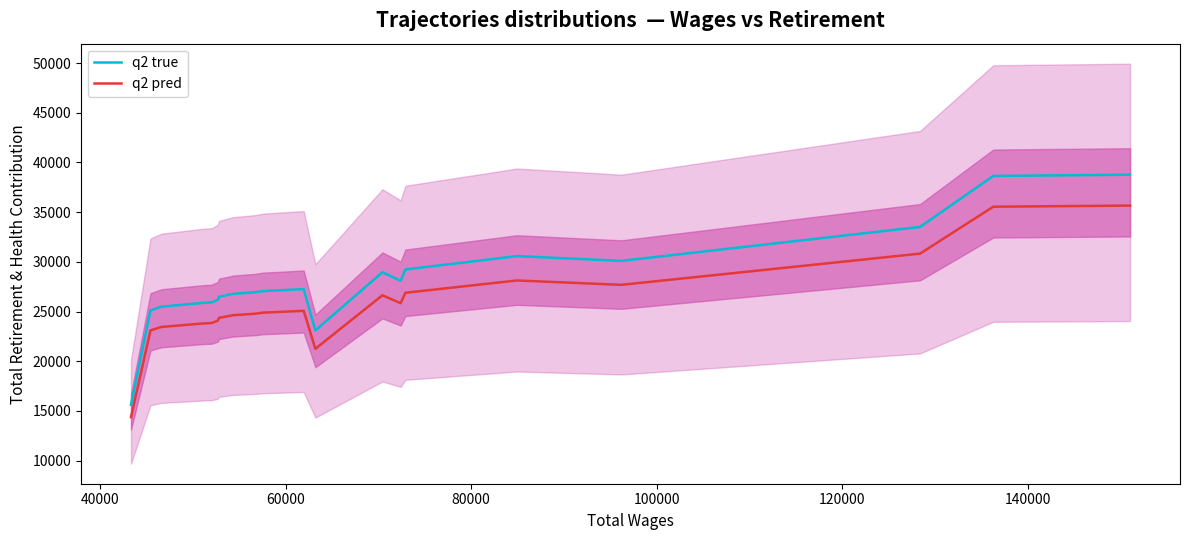

True or false: q2 pred and q2 true cross at least once.

False